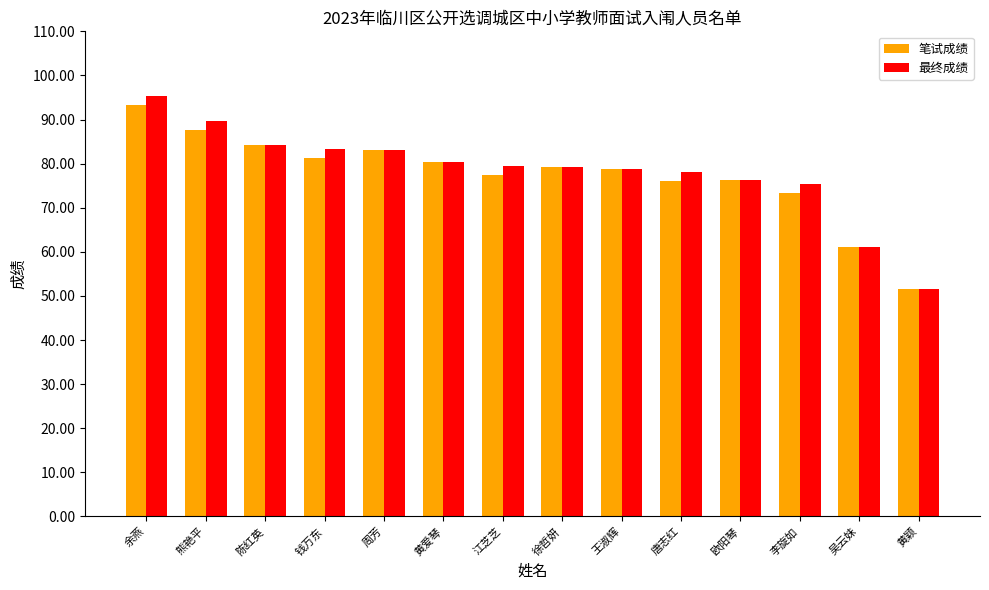

How many groups of bars are there?

14